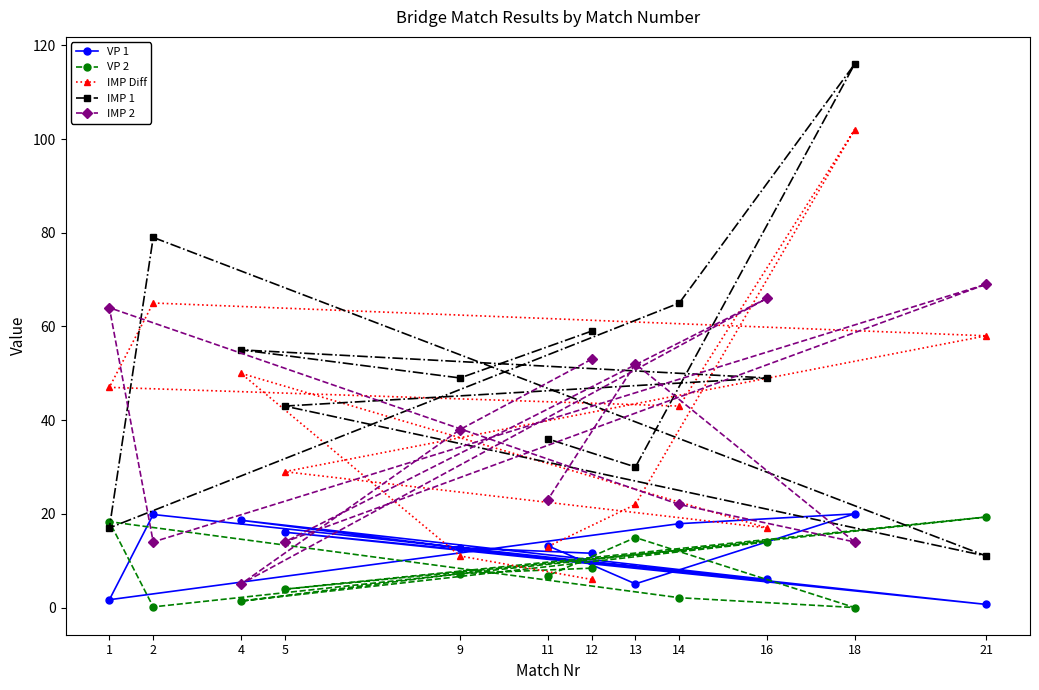

What are all the series names shown in the legend?

VP 1, VP 2, IMP Diff, IMP 1, IMP 2